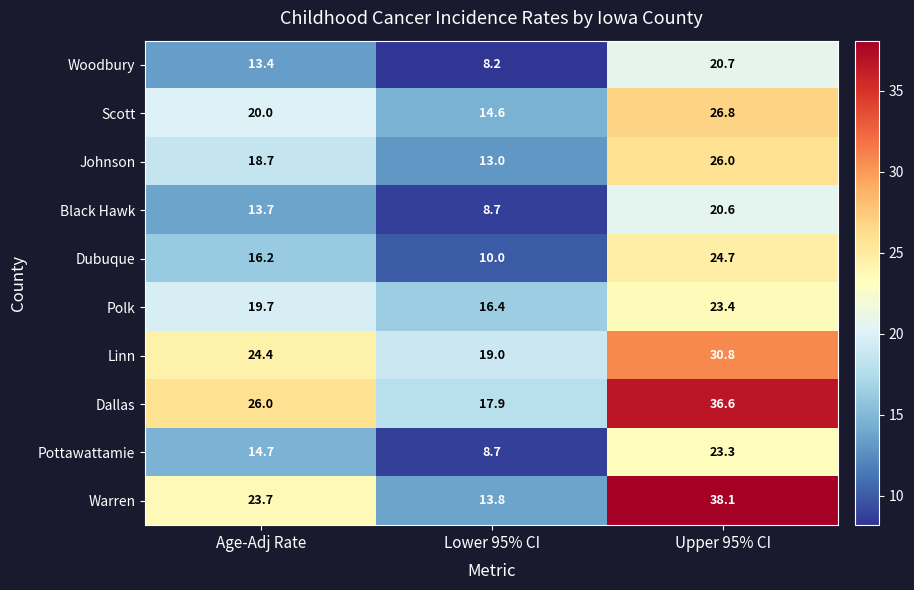

Rank the series at Upper 95% CI from lowest to highest value.

Black Hawk, Woodbury, Pottawattamie, Polk, Dubuque, Johnson, Scott, Linn, Dallas, Warren